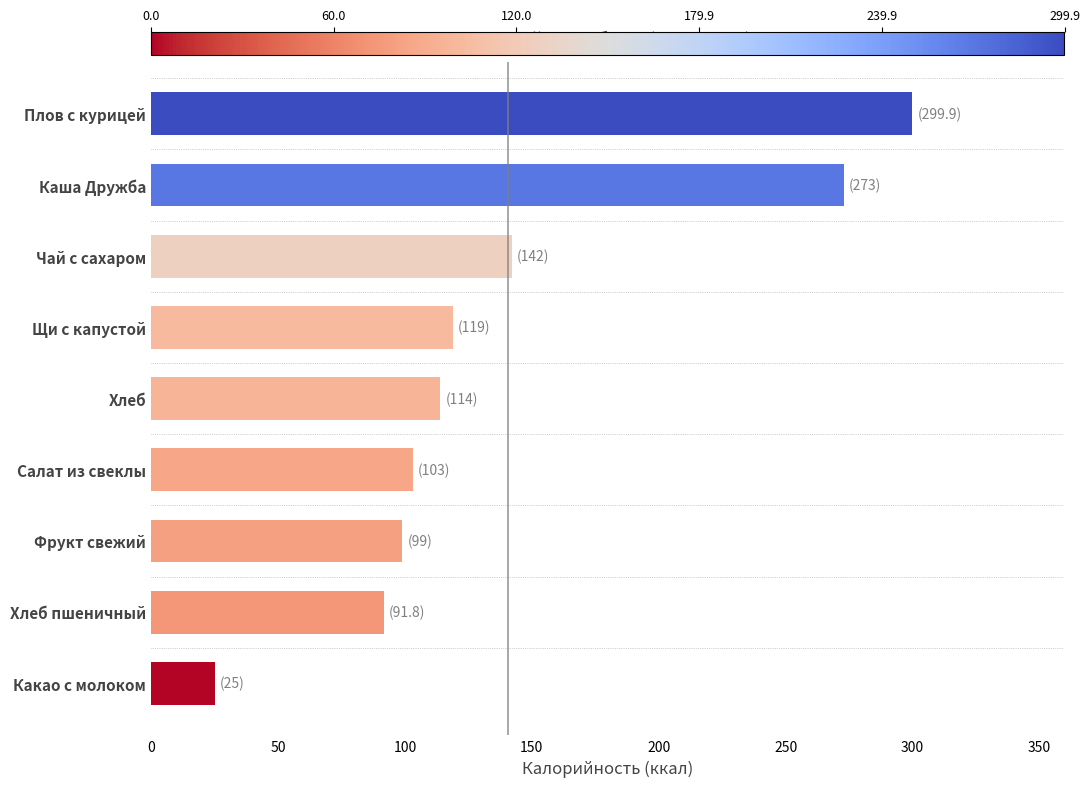

How many data points are less than 114?

4